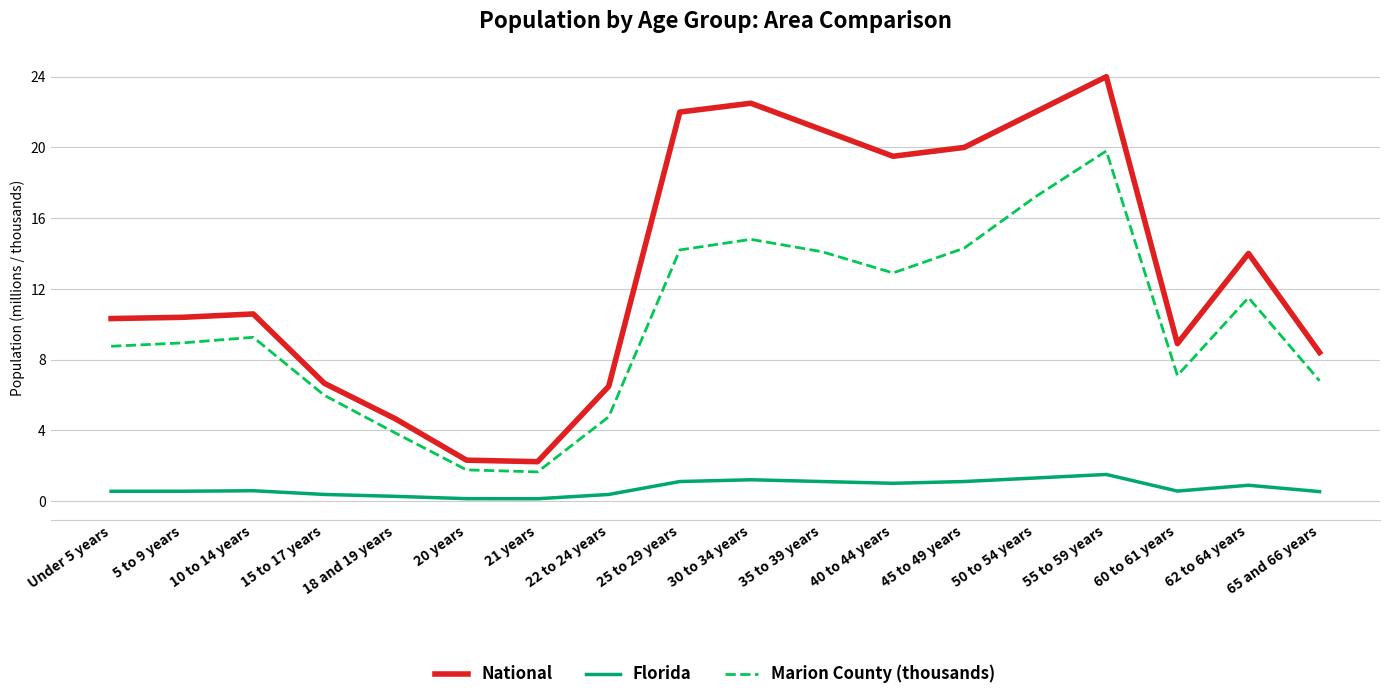

Which series has the widest spread of values?

National